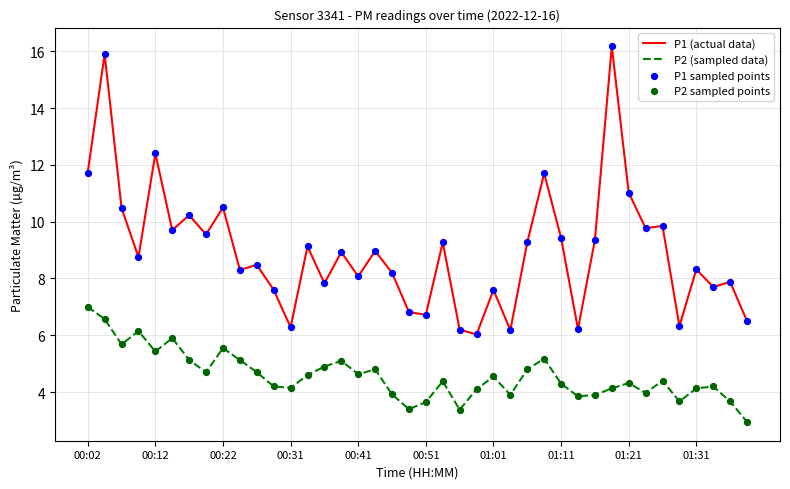

Which series has the widest spread of values?

P1 (actual data)